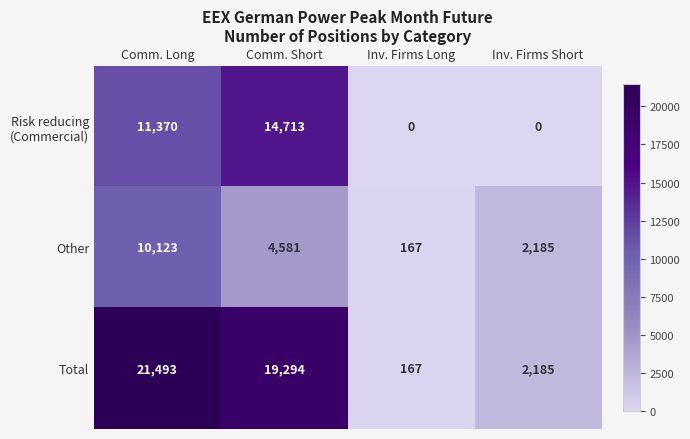

Read the Other value at Comm. Long, to the nearest 50.

10100